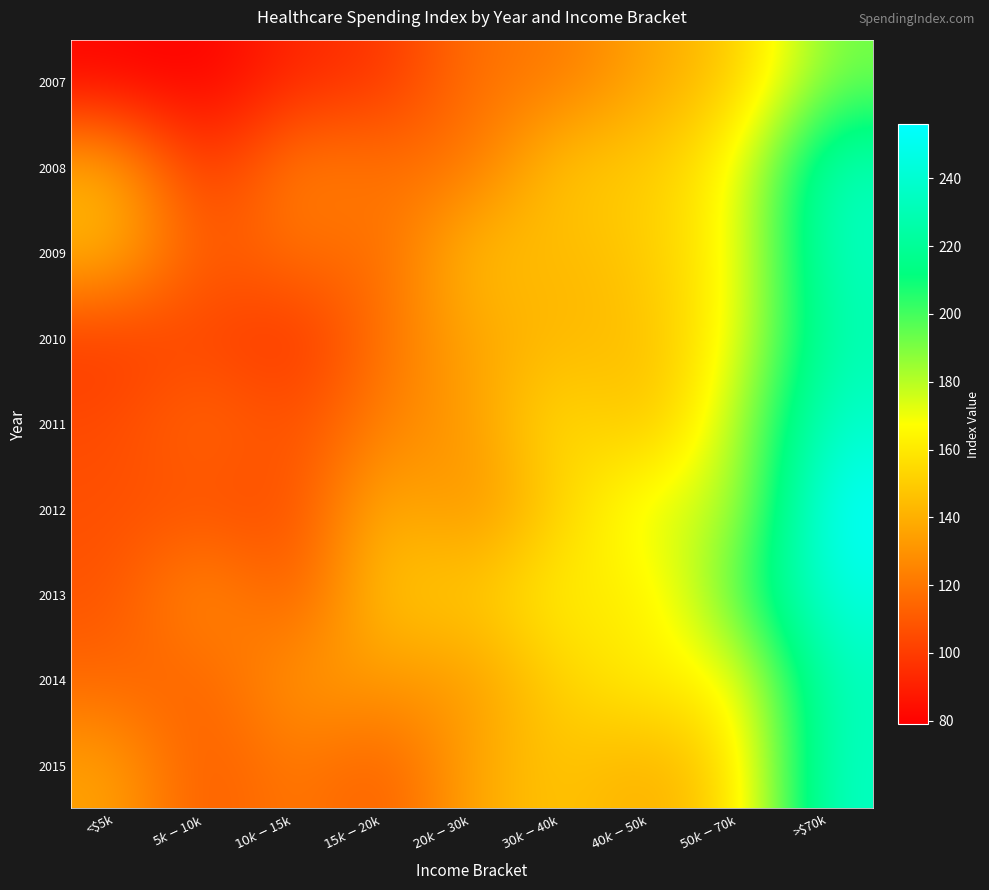

Count the number of categories in the chart.

9